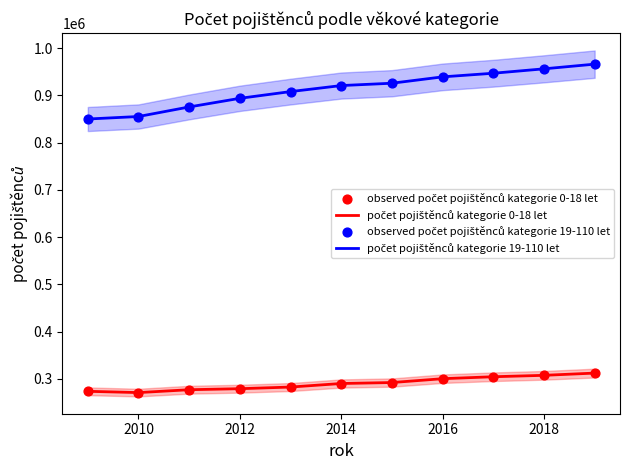

Which series reaches the minimum Y coordinate?

počet pojištěnců kategorie 0-18 let